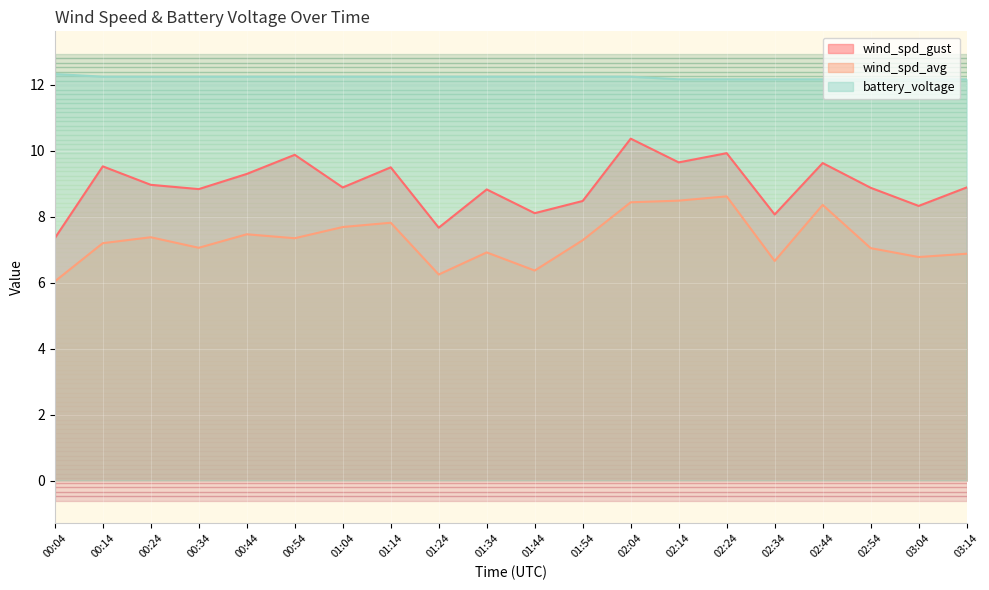

What is the label of the 1st point from the left?

00:04